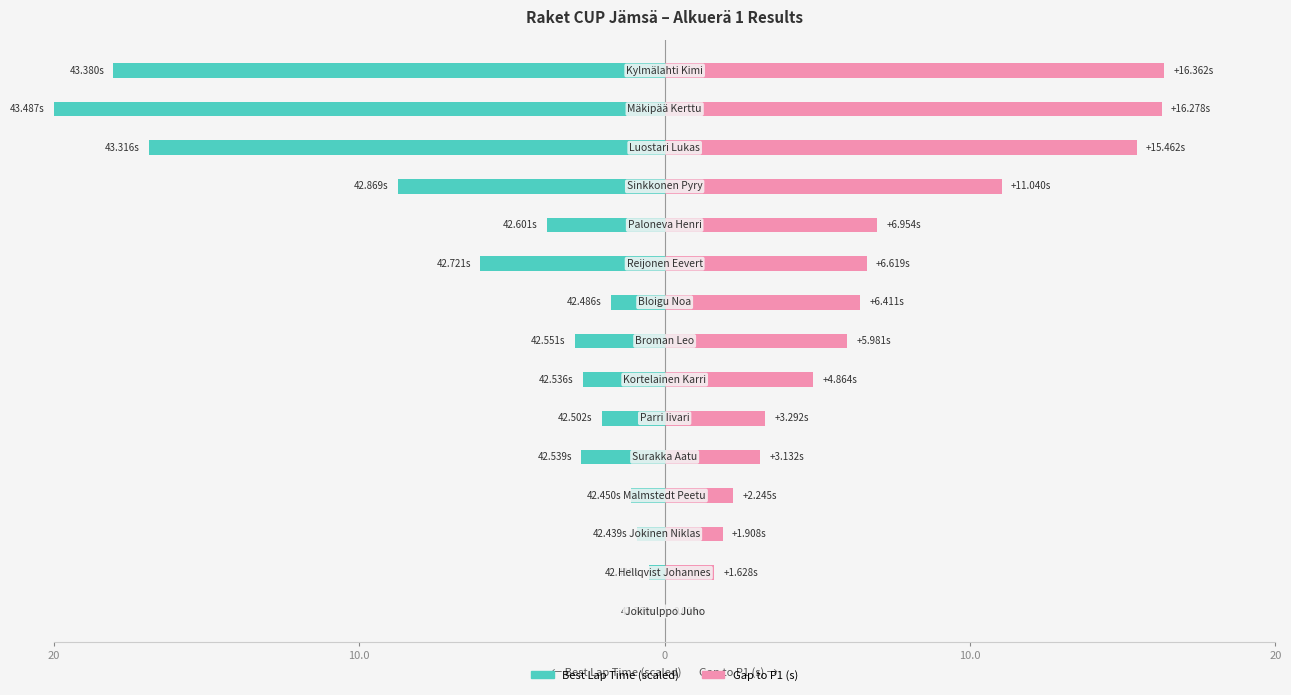

Rank the series by their average value, from lowest to highest.

Best Lap Time (scaled), Gap to P1 (s)